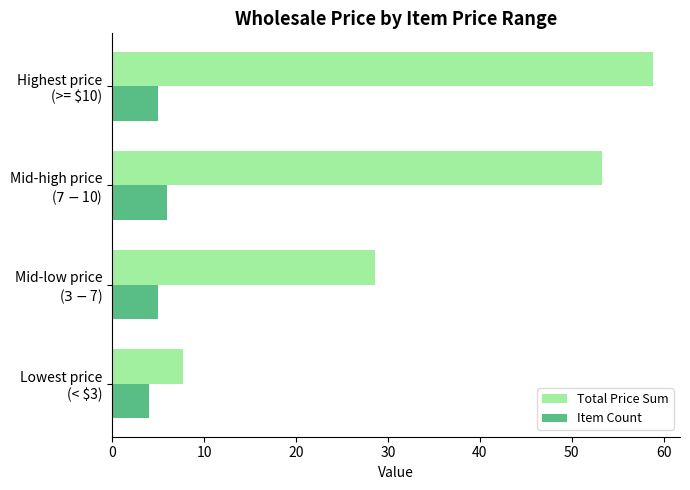

Which series has the largest total across all categories?

Total Price Sum